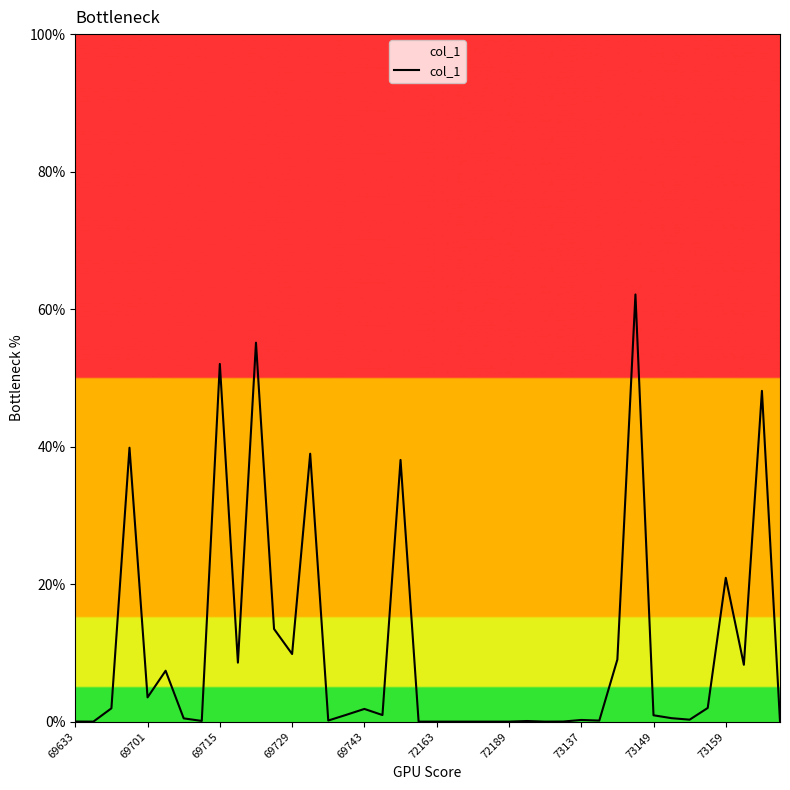

What is the maximum value shown in the chart?

62.1